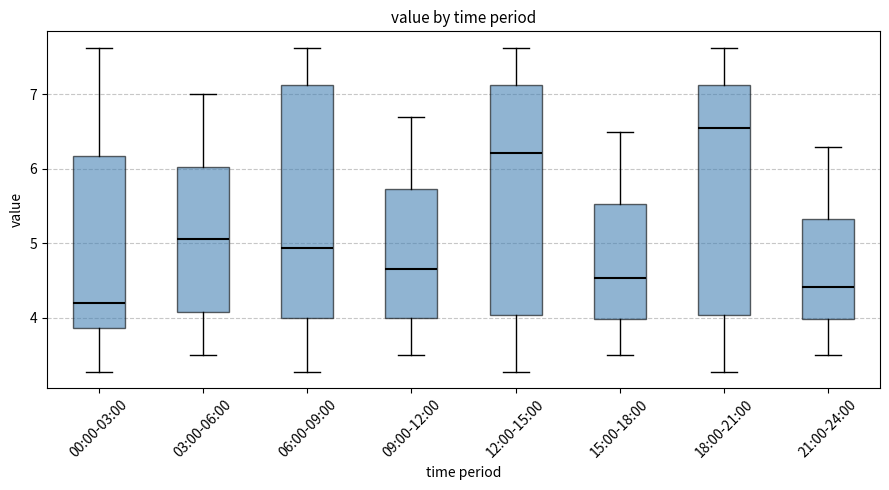

Reading left to right, transcribe this box plot: for each box, give where its median line is, the range the box spans, and where its two whiskers end, as read against the y-axis. The values are not printed on the chart, so give them approximately, as read against the axis.

00:00-03:00: median 4.2, box 3.9 to 6.2, whiskers 3.3 to 7.6
03:00-06:00: median 5.1, box 4.1 to 6.0, whiskers 3.5 to 7.0
06:00-09:00: median 4.9, box 4.0 to 7.1, whiskers 3.3 to 7.6
09:00-12:00: median 4.7, box 4.0 to 5.7, whiskers 3.5 to 6.7
12:00-15:00: median 6.2, box 4.0 to 7.1, whiskers 3.3 to 7.6
15:00-18:00: median 4.5, box 4.0 to 5.5, whiskers 3.5 to 6.5
18:00-21:00: median 6.6, box 4.0 to 7.1, whiskers 3.3 to 7.6
21:00-24:00: median 4.4, box 4.0 to 5.3, whiskers 3.5 to 6.3